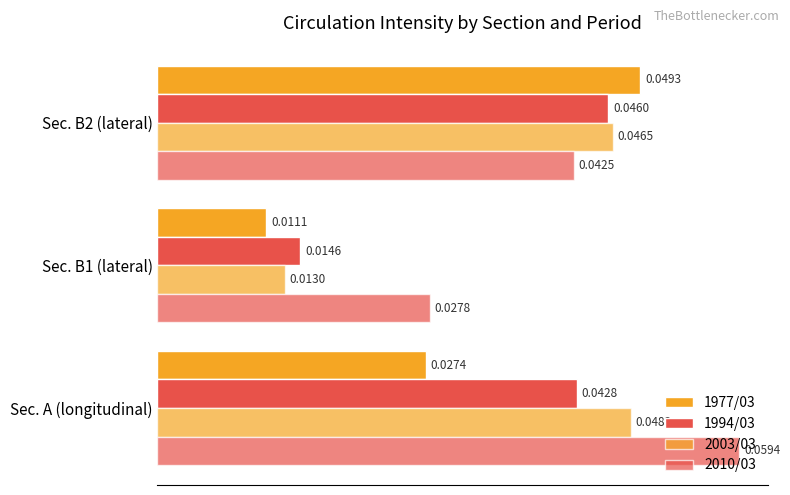

What is the sum of all 1977/03 values?

0.1